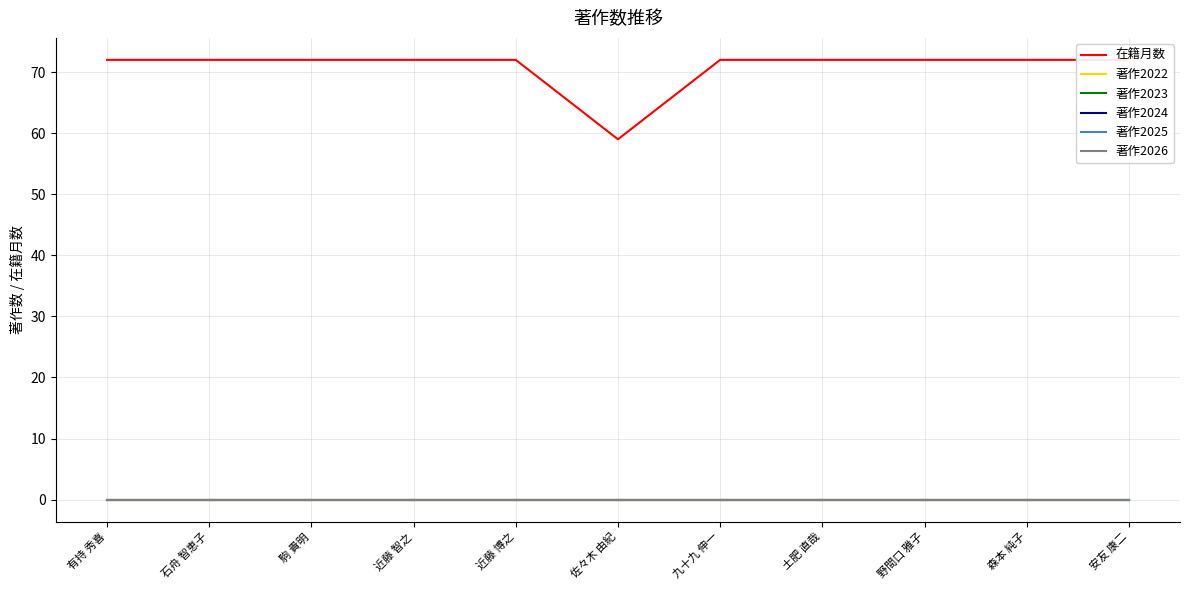

Reading right to left, what are all the values shown in this chart?

在籍月数: 72	72	72	72	72	59	72	72	72	72	72
著作2022: 0	0	0	0	0	0	0	0	0	0	0
著作2023: 0	0	0	0	0	0	0	0	0	0	0
著作2024: 0	0	0	0	0	0	0	0	0	0	0
著作2025: 0	0	0	0	0	0	0	0	0	0	0
著作2026: 0	0	0	0	0	0	0	0	0	0	0